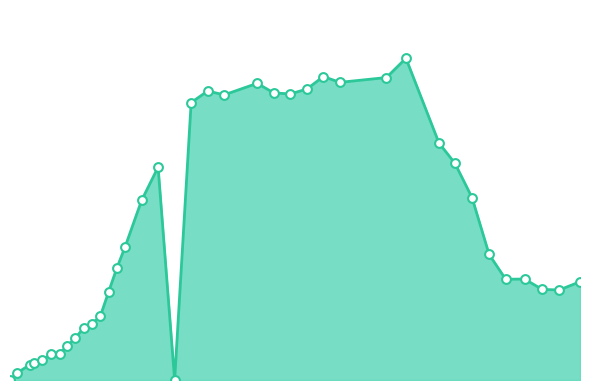

Is this an area chart (filled region under the line)?

Yes